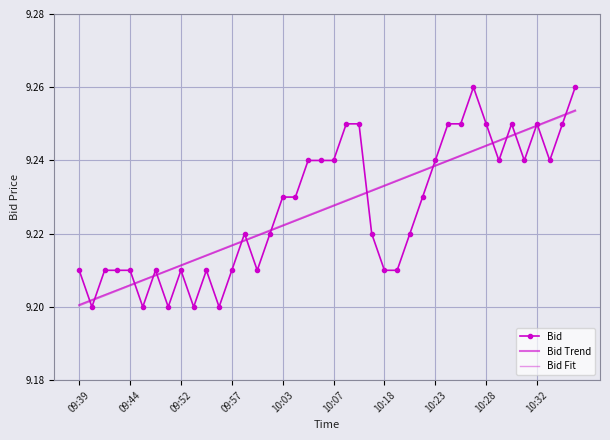

Rank the series by their average value, from lowest to highest.

Bid Fit, Bid Trend, Bid